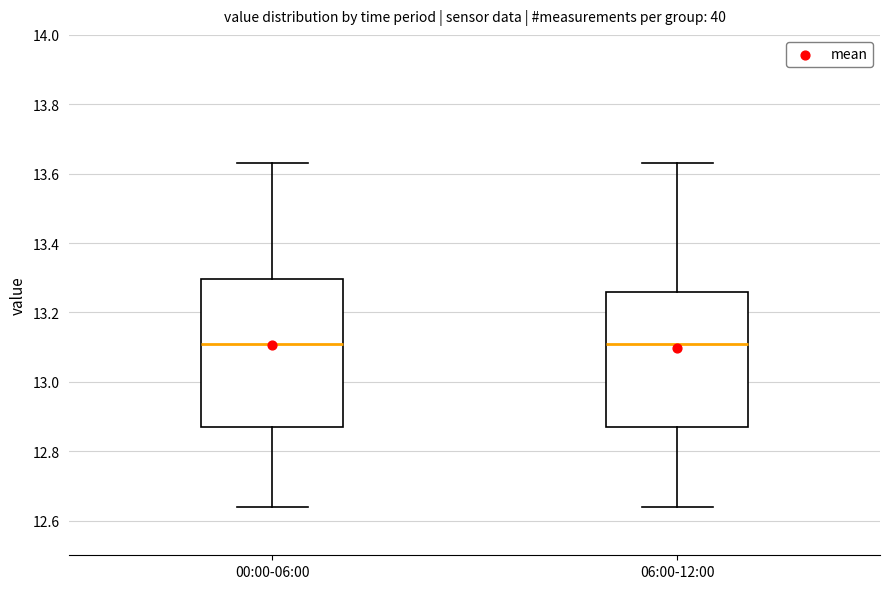

Where does the upper whisker of the box for 06:00-12:00 end on the y-axis? The values are not printed on the chart, so give them approximately, as read against the axis.

13.64